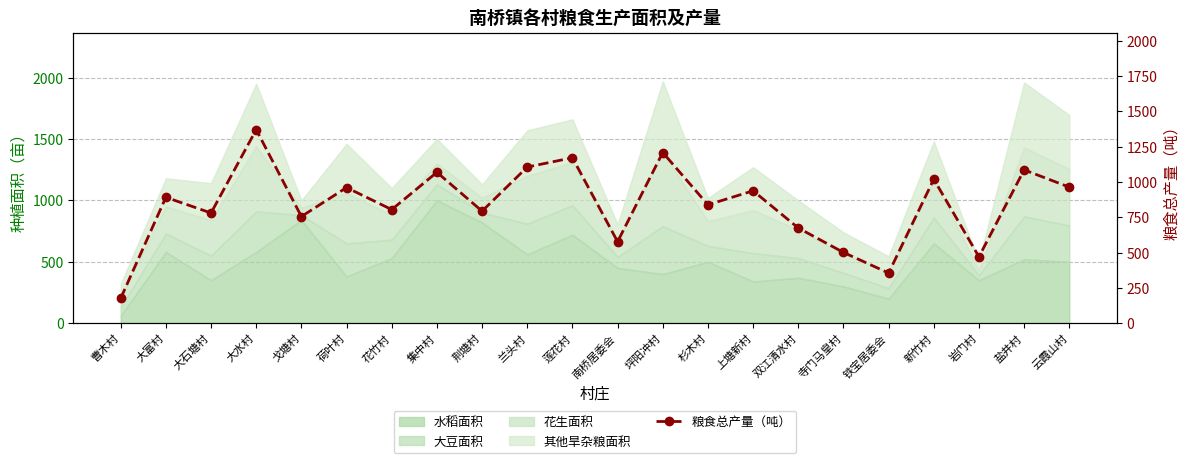

Rank the categories by value from highest to lowest.

大水村, 坪阳冲村, 莲花村, 兰头村, 盐井村, 集中村, 新竹村, 云霞山村, 荷叶村, 上塘新村, 大富村, 杉木村, 花竹村, 荆塘村, 大石塘村, 戈塘村, 双江清水村, 南桥居委会, 寺门马皇村, 岩门村, 铁宝居委会, 曹木村